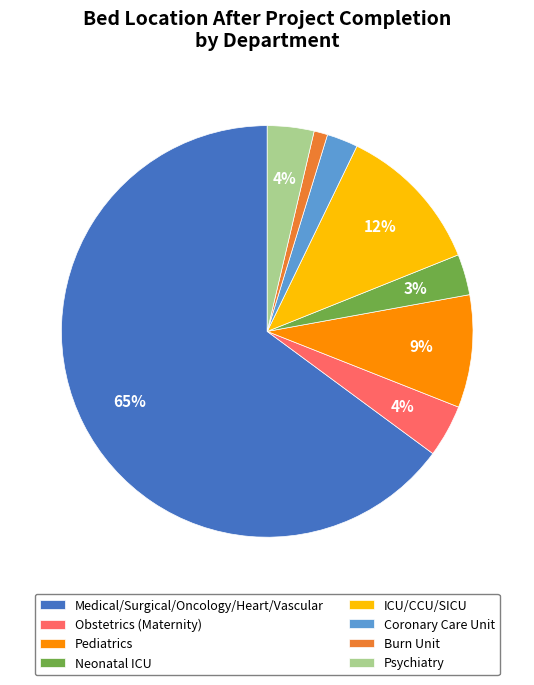

To the nearest percent, what is the difference between the Obstetrics (Maternity) and Pediatrics slice percentages?

5%